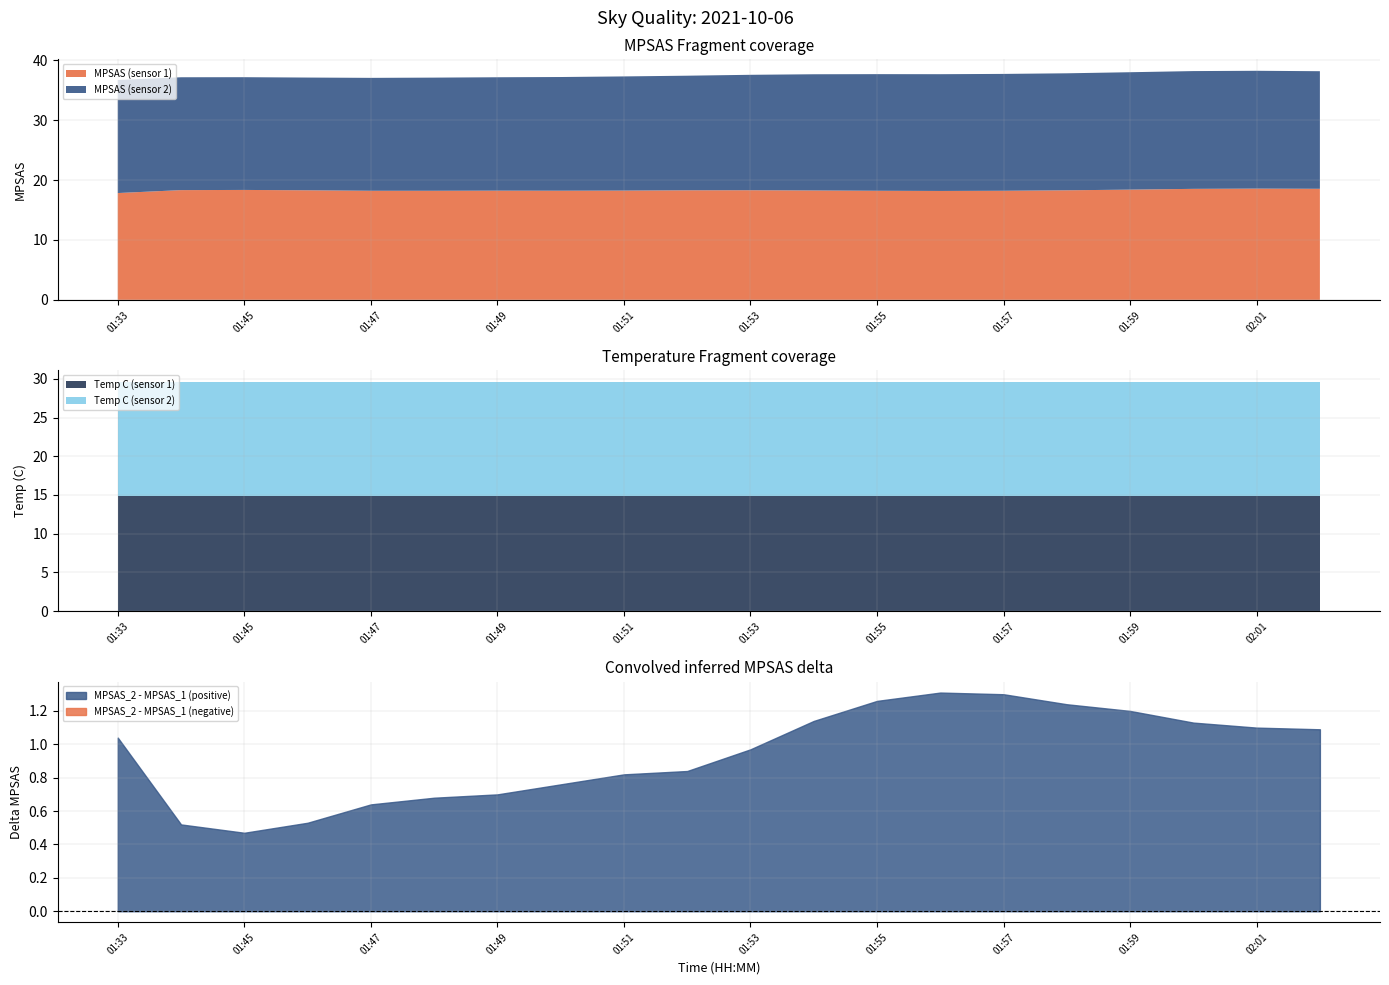

Is it true that MPSAS (sensor 1) equals 5.2 at 01:51?

False